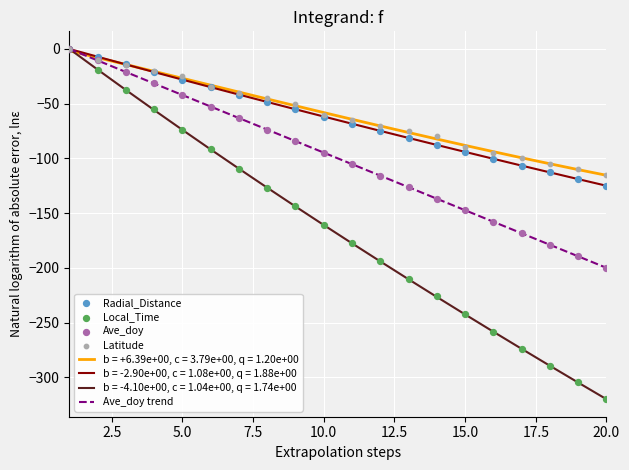

The value of b = -2.90e+00, c = 1.08e+00, q = 1.88e+00 at 15.0 is -94.1. True or false?

True